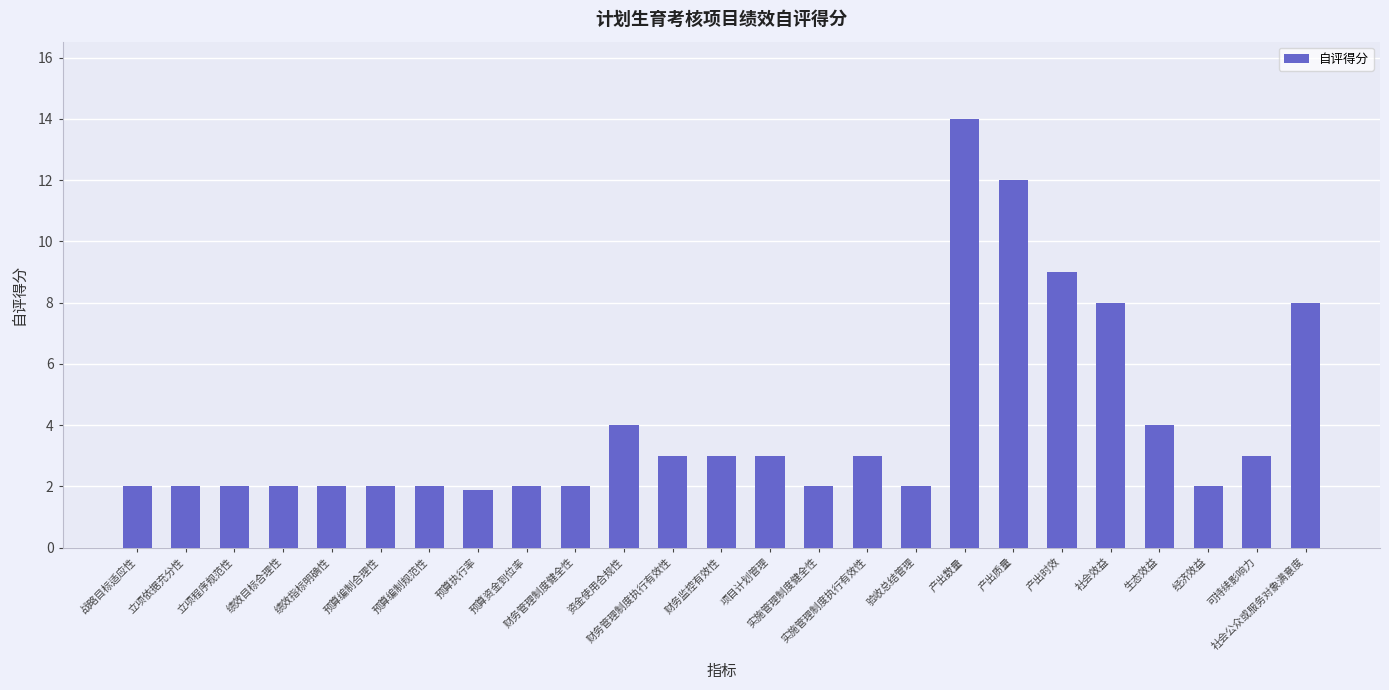

The value at 社会公众或服务对象满意度 is 11.3. True or false?

False